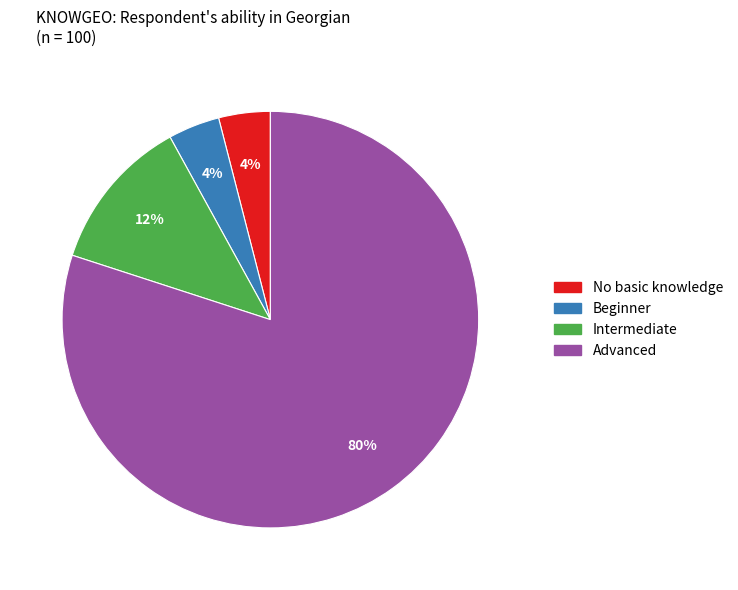

Do No basic knowledge and Intermediate together represent more than half of the pie?

No